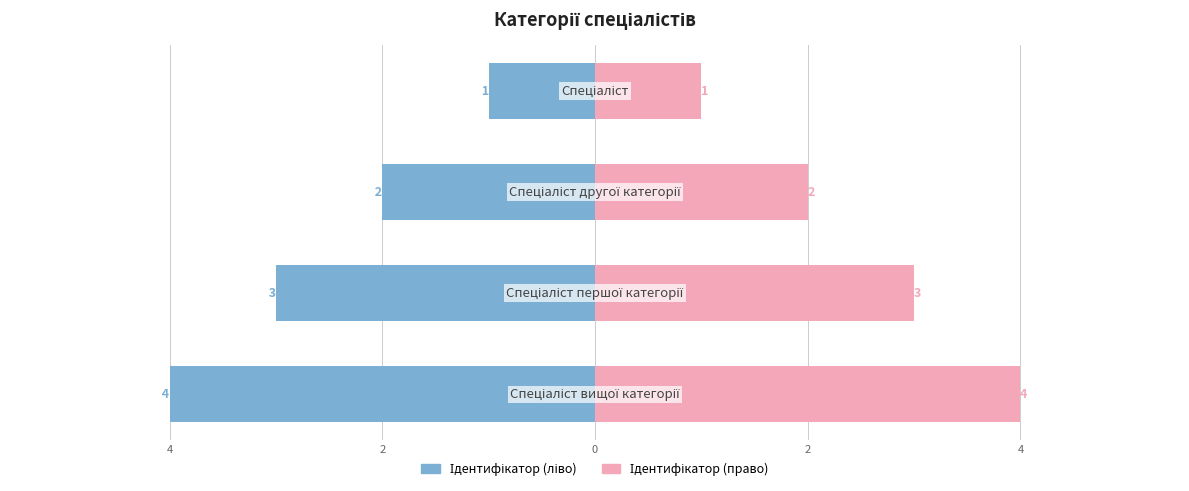

What is the approximate value of Ідентифікатор (право) at 2?

3